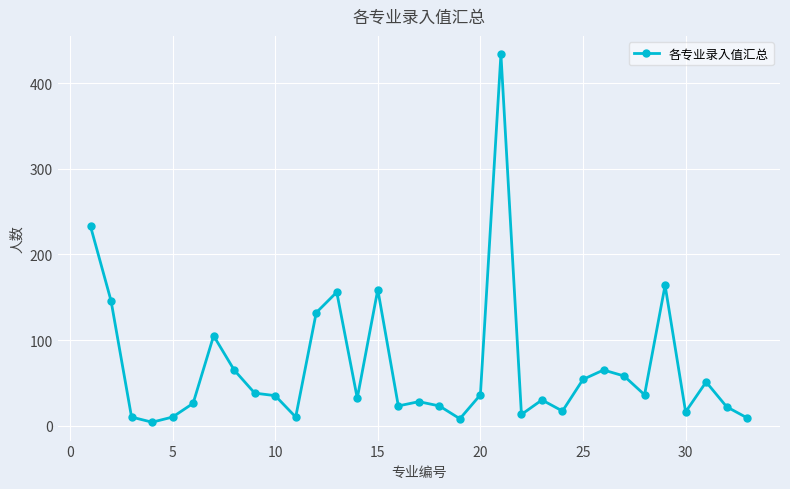

What is the sum of all values?

2248